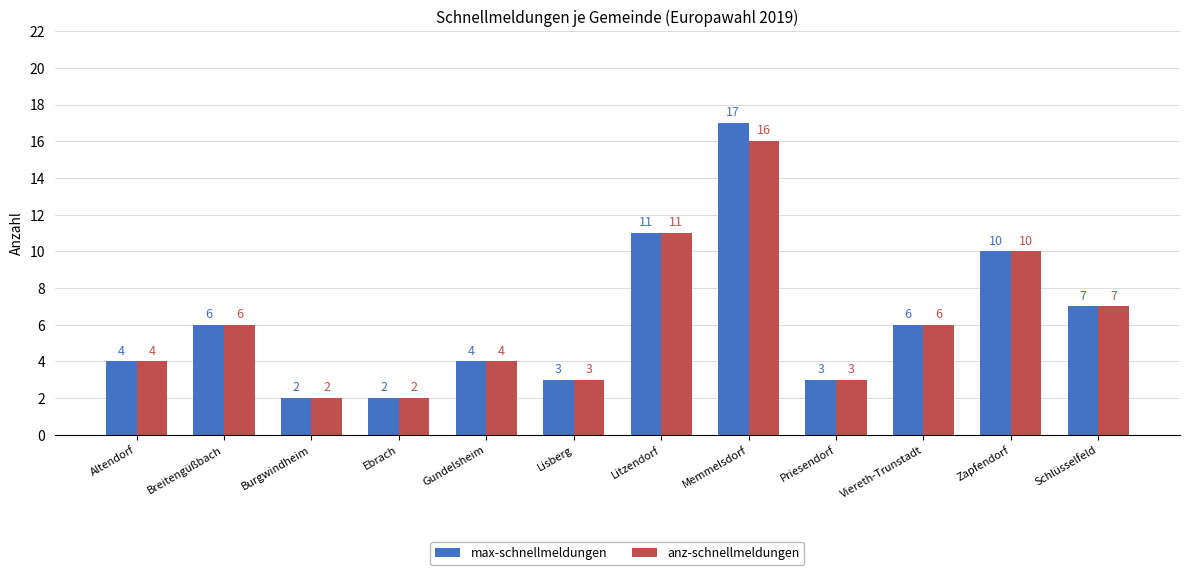

Is it true that max-schnellmeldungen equals 10 at Schlüsselfeld?

False